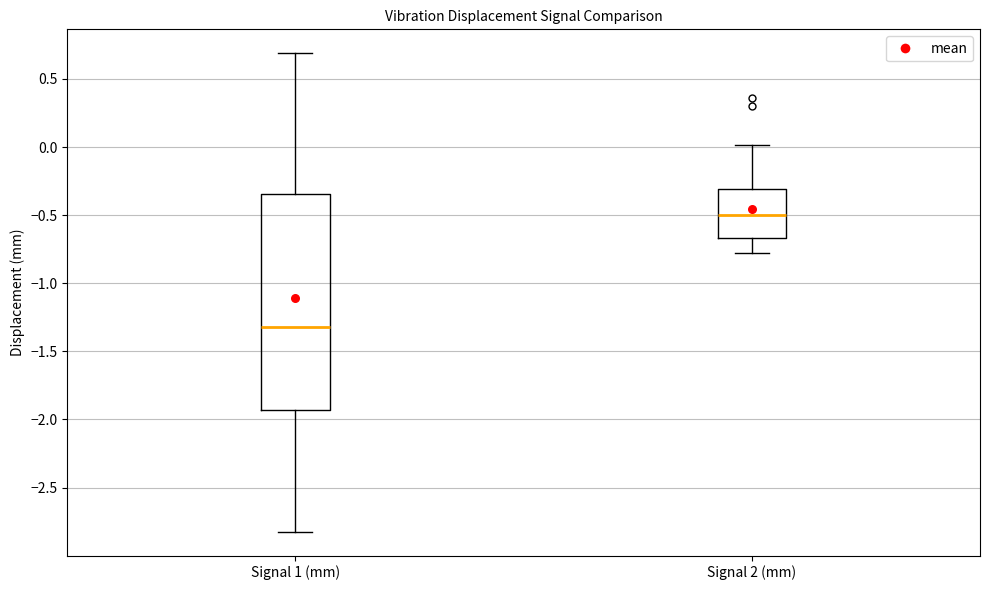

Which box has the highest median line?

Signal 2 (mm)